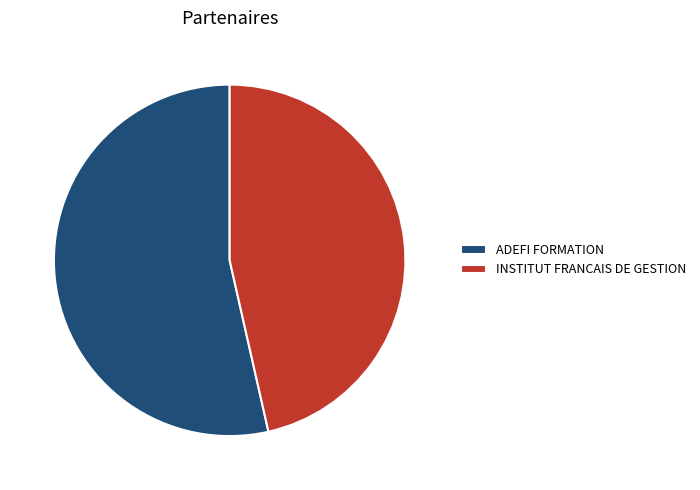

True or false: INSTITUT FRANCAIS DE GESTION accounts for 57% of the total.

False